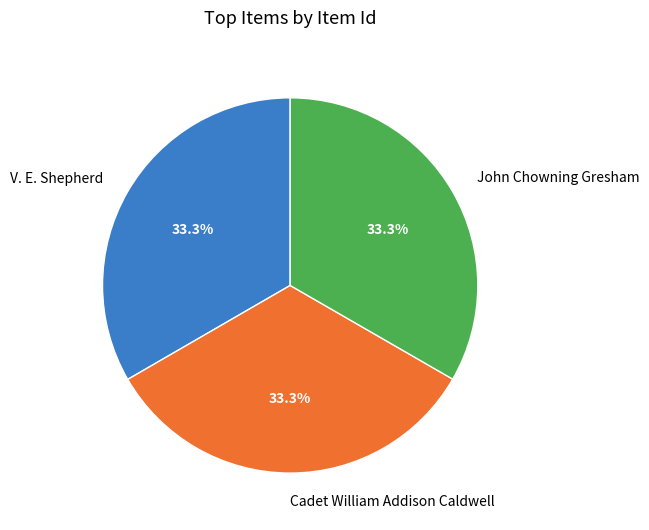

To the nearest percent, what portion does V. E. Shepherd represent?

33%